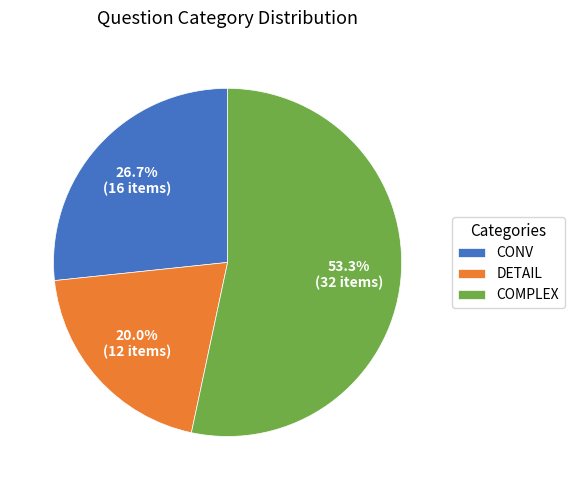

Between CONV and DETAIL, which is larger?

CONV